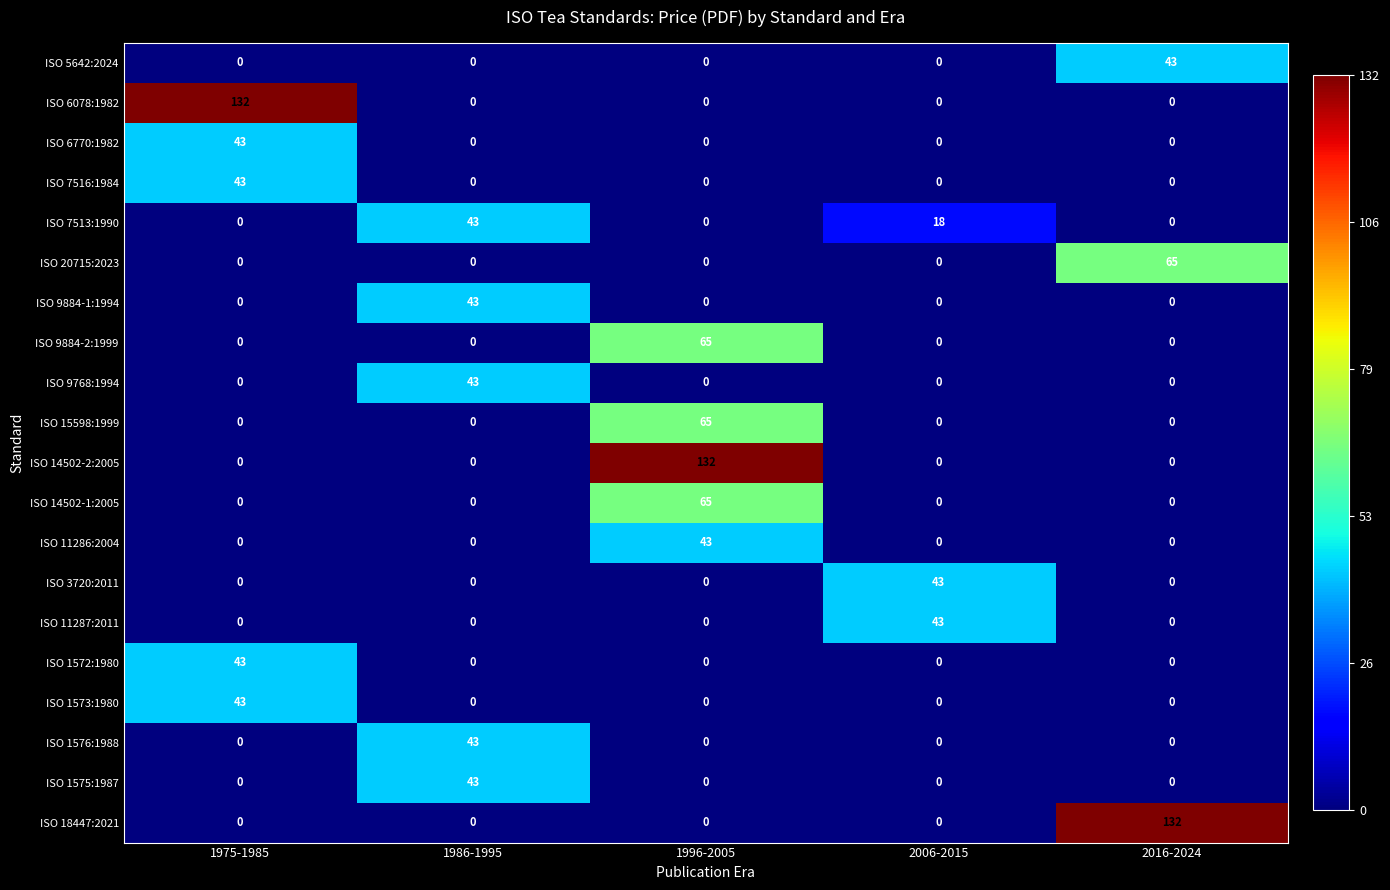

What is the average value of the ISO 7516:1984 series?

9